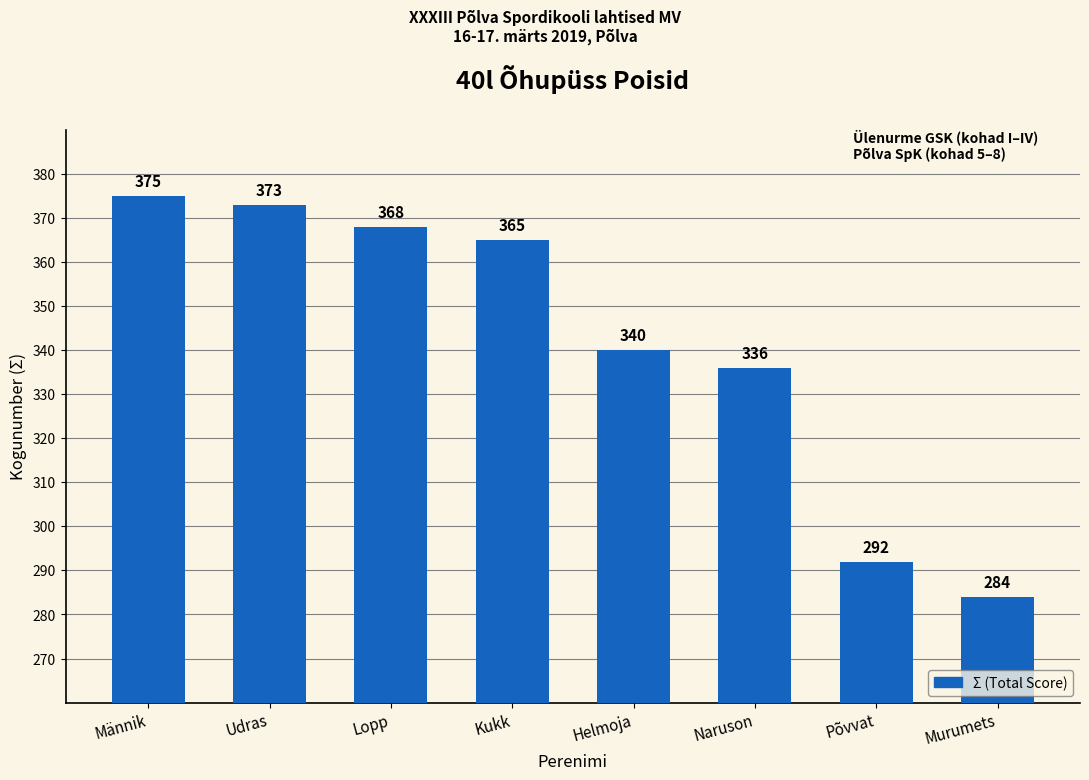

What is the value of the 3rd bar from the left?

368